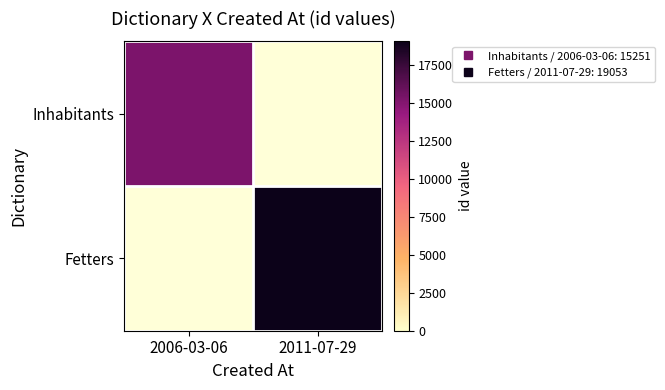

List the series in order of their overall mean, lowest first.

Inhabitants, Fetters